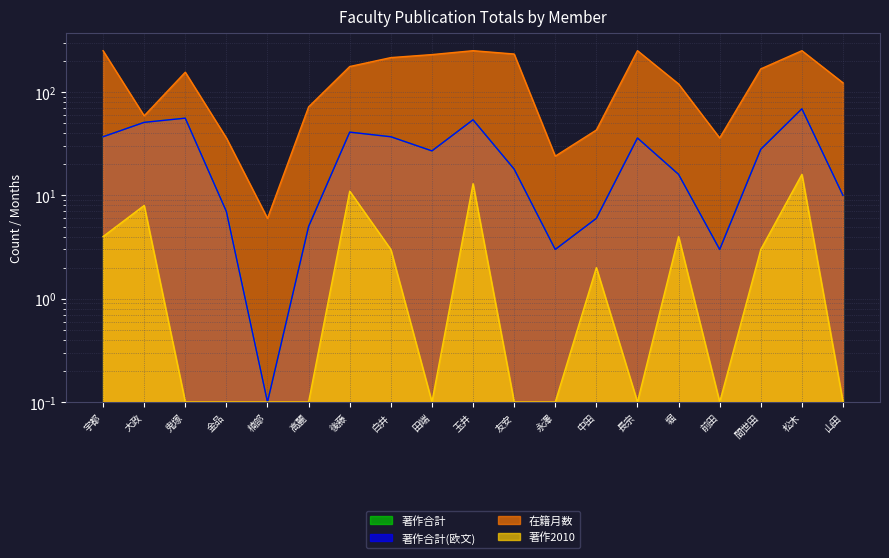

What is the label of the 17th point from the right?

鬼塚